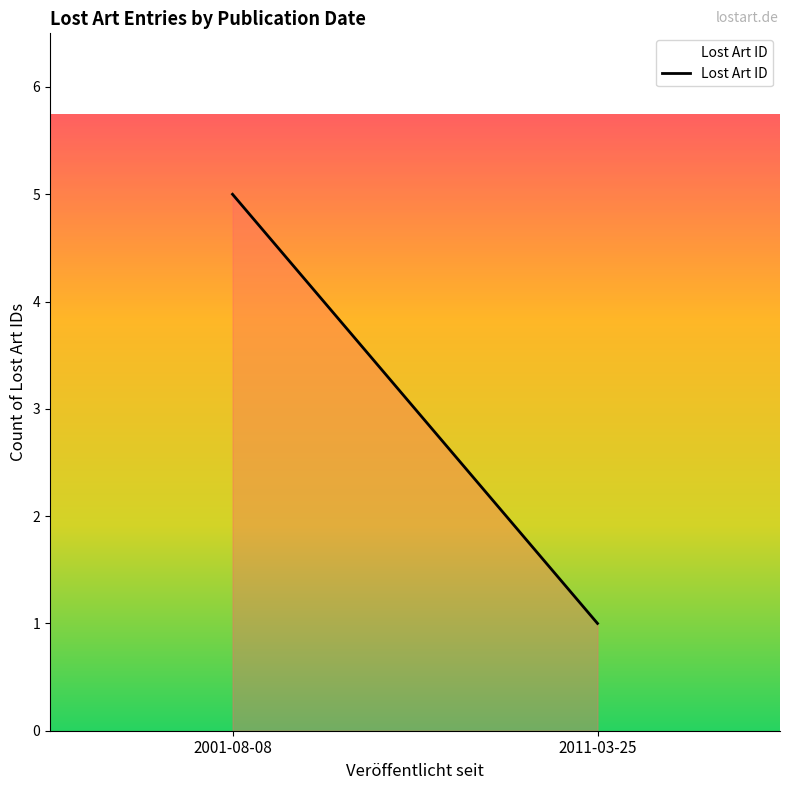

What is the smallest value displayed?

1